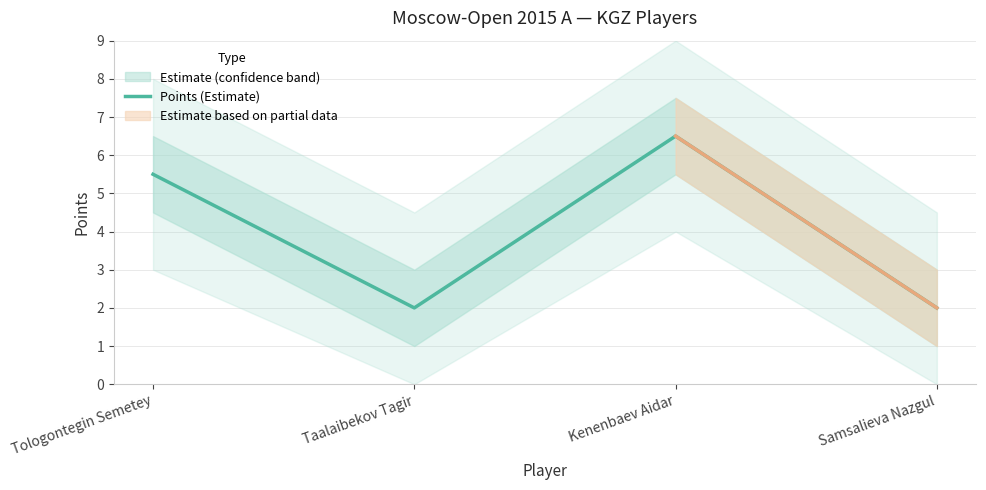

How many data points are less than 5?

2